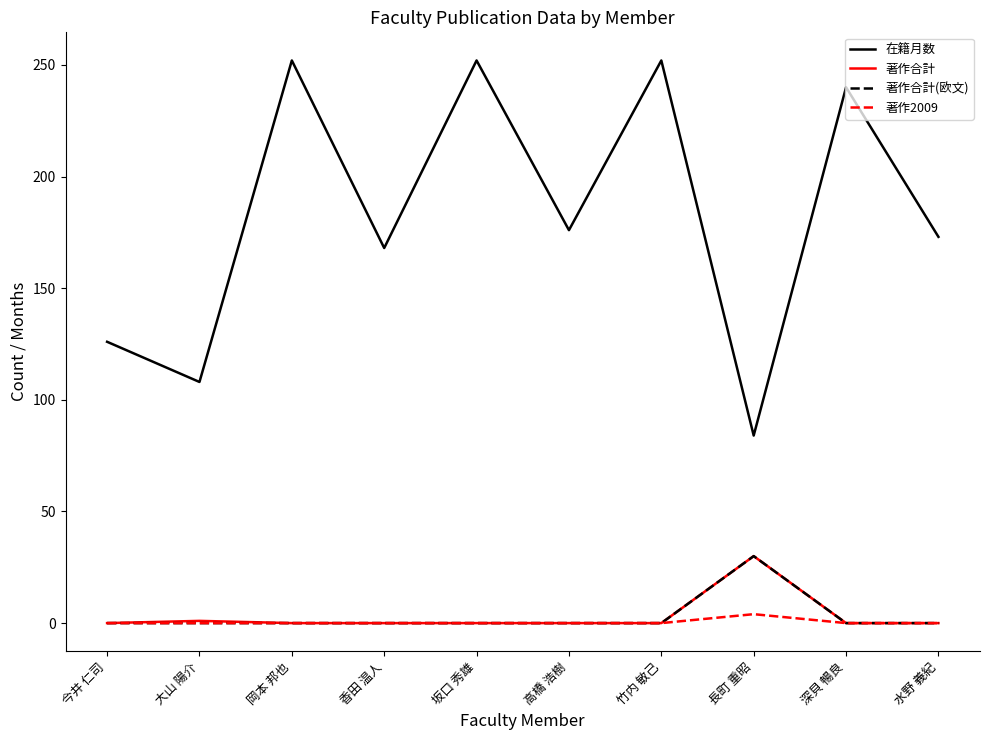

How many categories are shown in the chart?

10